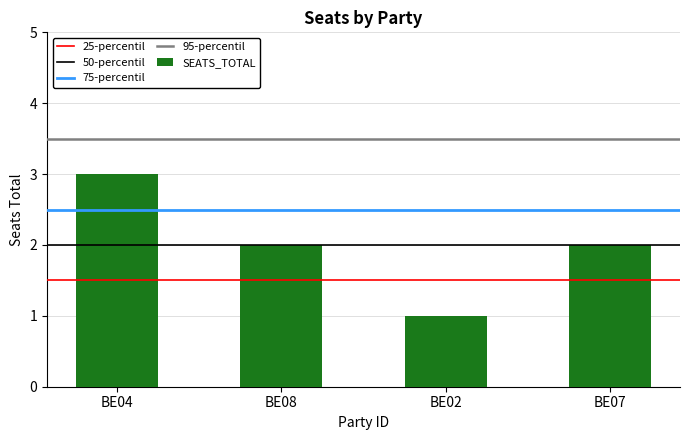

What is the sum of all values?

8